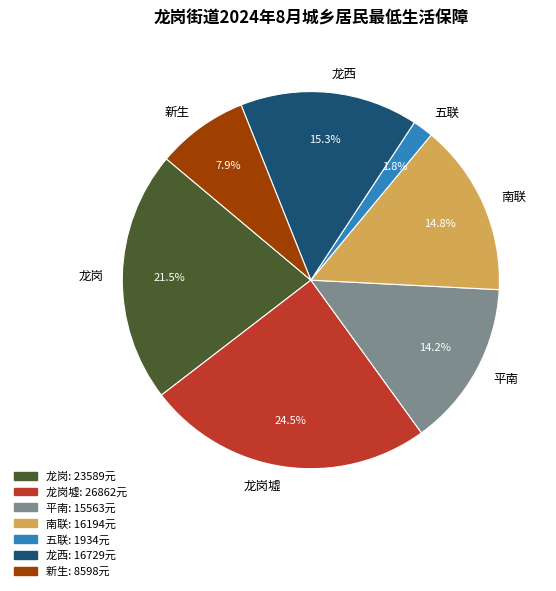

Is there a majority slice in this chart?

No